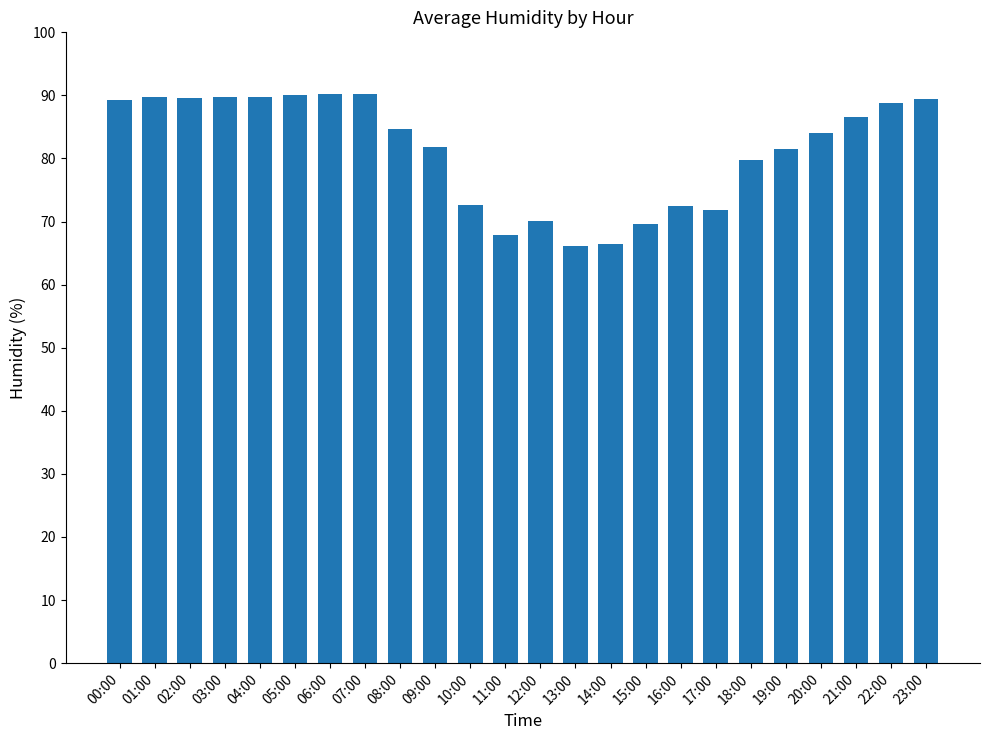

What is the change in value from 07:00 to 15:00?

-20.6